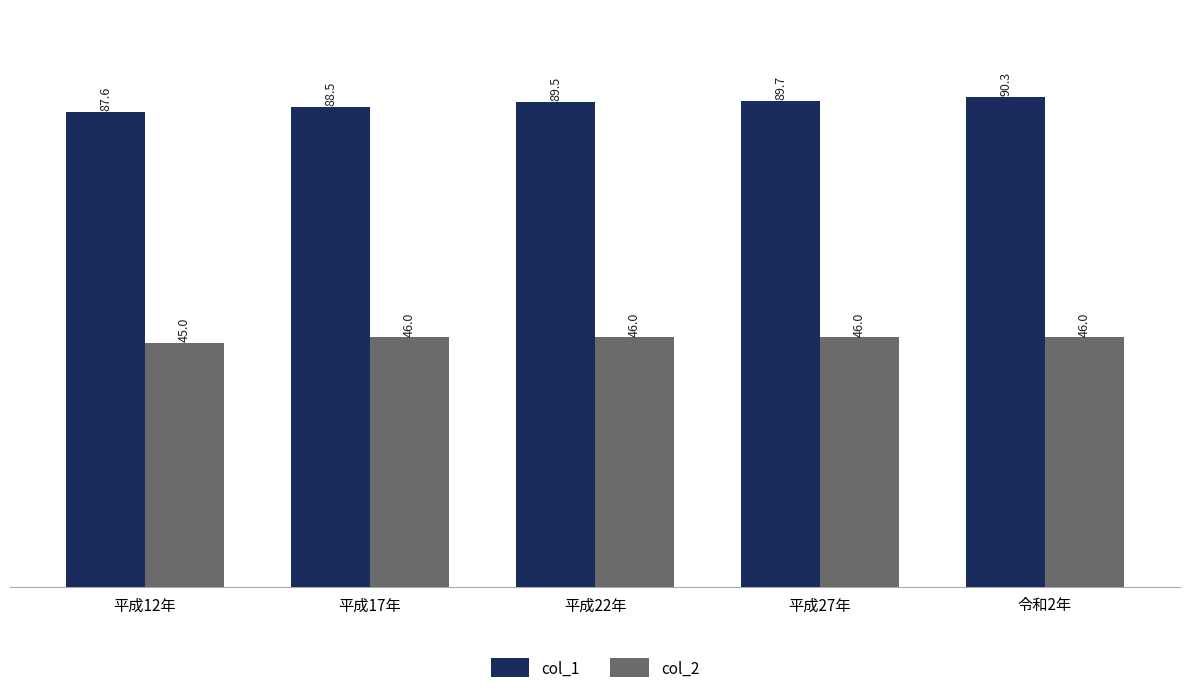

What is the spread (max minus min) of values at 平成12年?

42.6